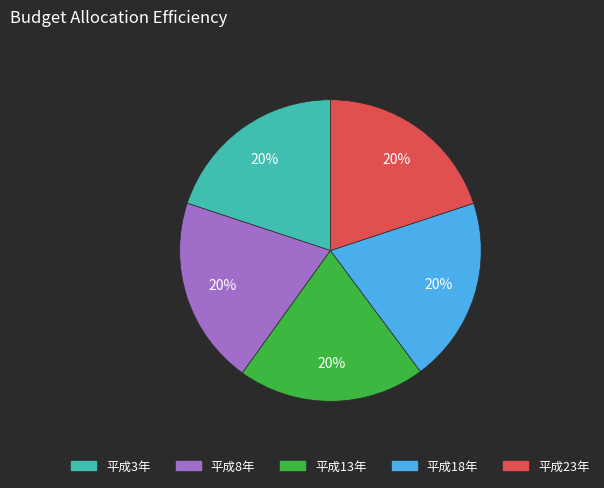

Does 平成18年 represent more than half of the total?

No